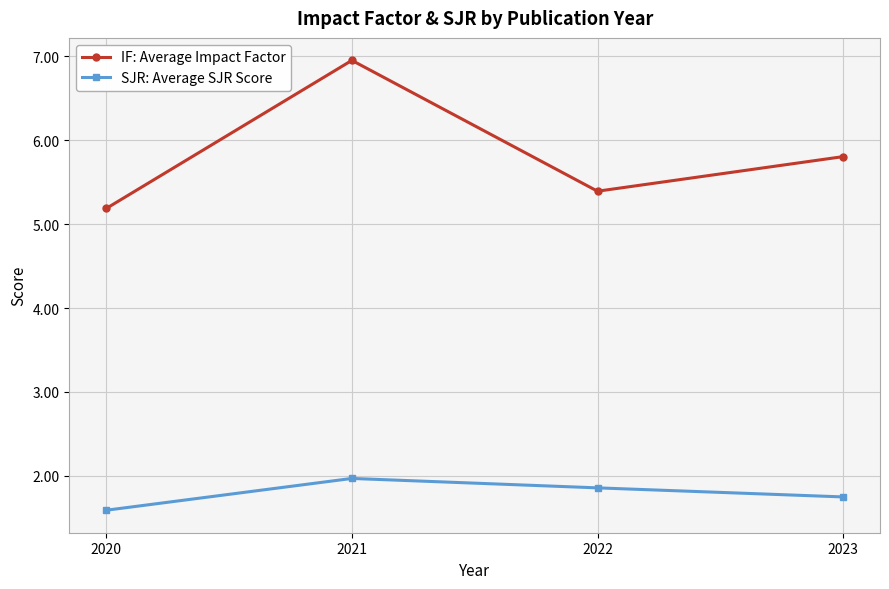

What are all the series names shown in the legend?

IF: Average Impact Factor, SJR: Average SJR Score